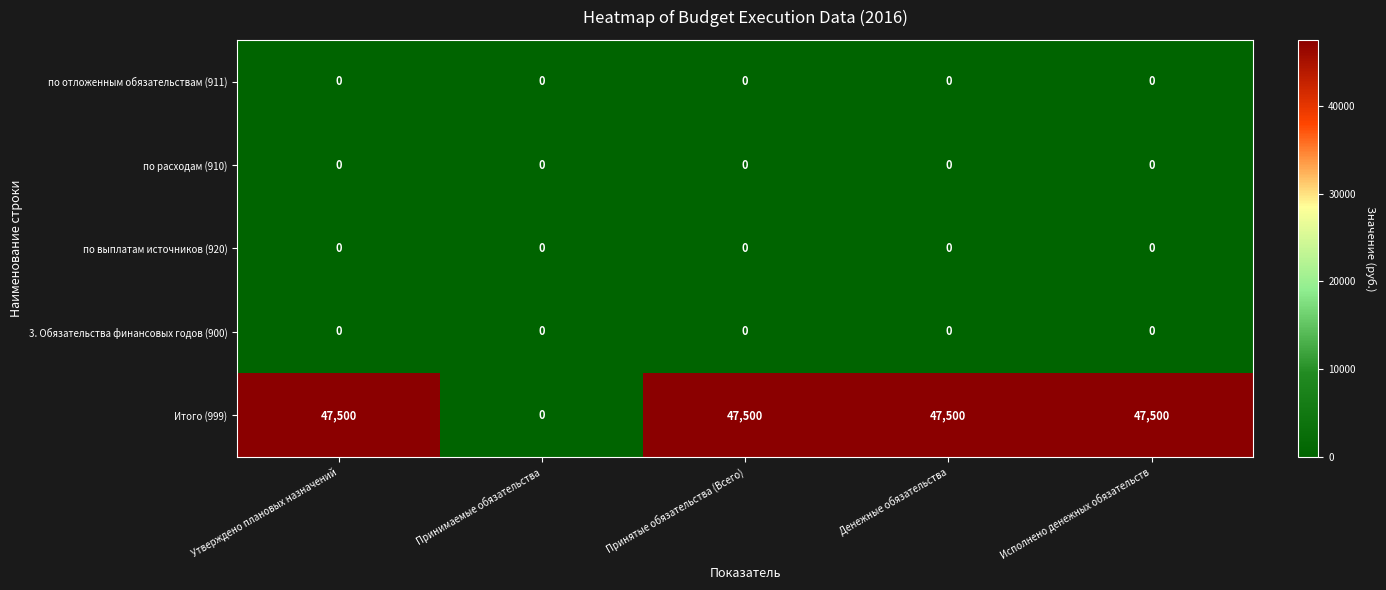

Count the number of data series in this chart.

5